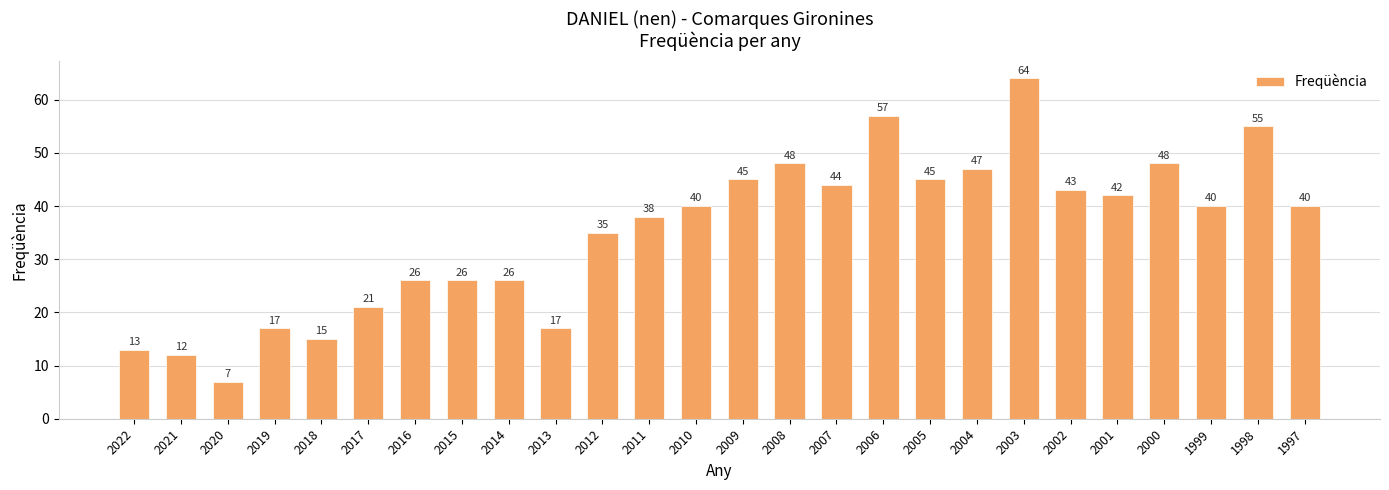

What is the average value?

35